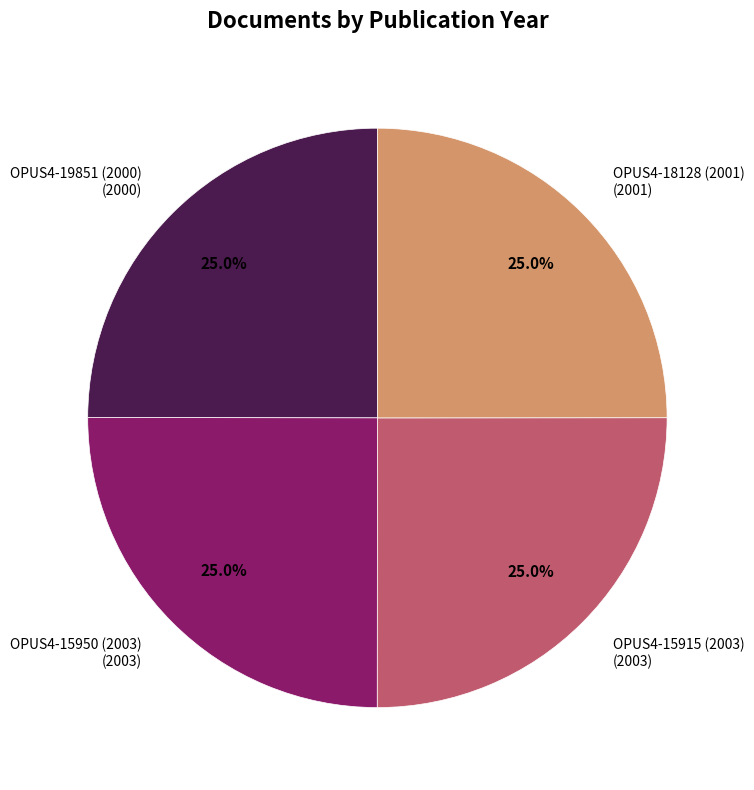

What portion of the pie excludes OPUS4-15950 (2003) (2003)?

75.0%